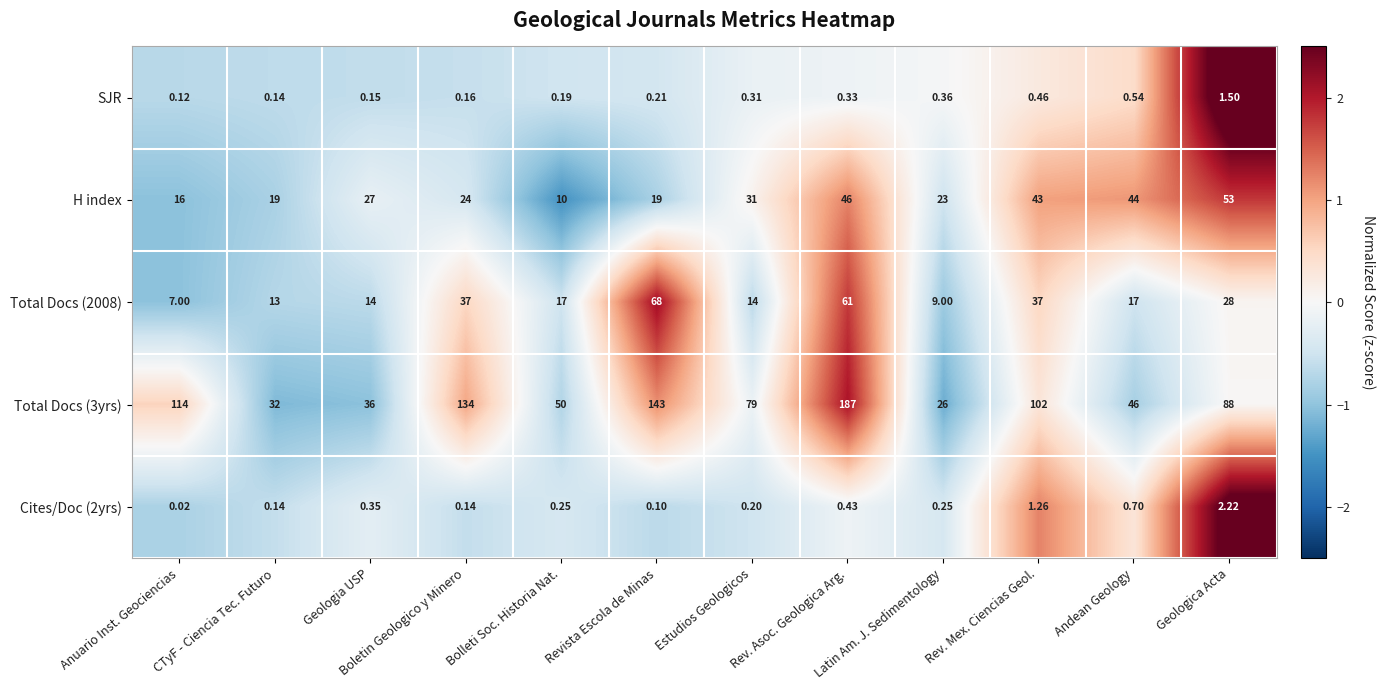

At which category is the sum across all series the highest?

Rev. Asoc. Geologica Arg.